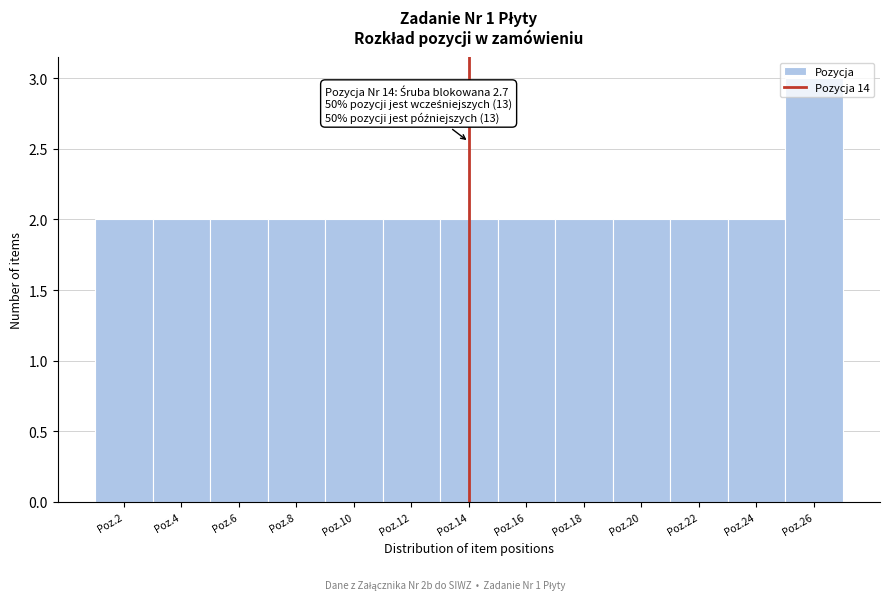

What is the value of the 10th bar from the left?

2